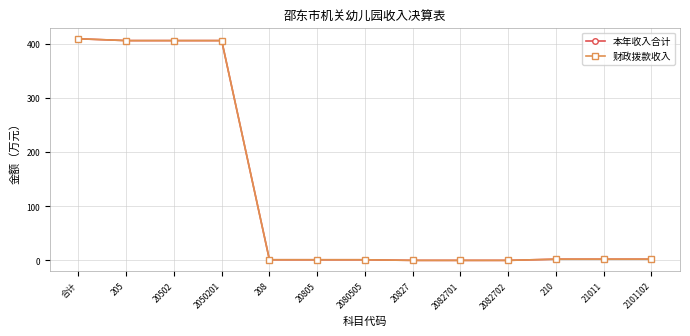

Where is 本年收入合计 nearest to the value 205?

205